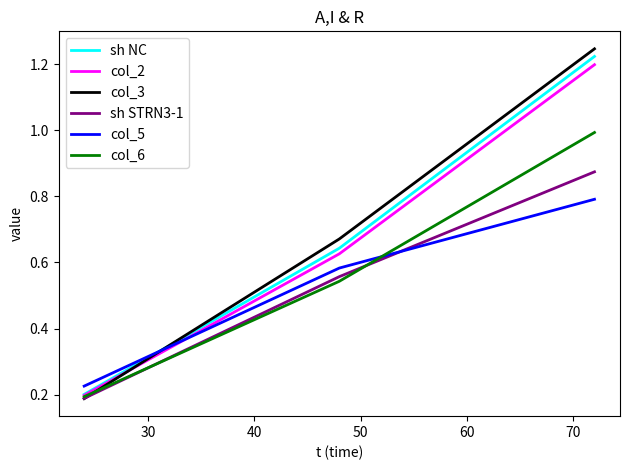

Which series has the largest range (max minus min)?

col_3